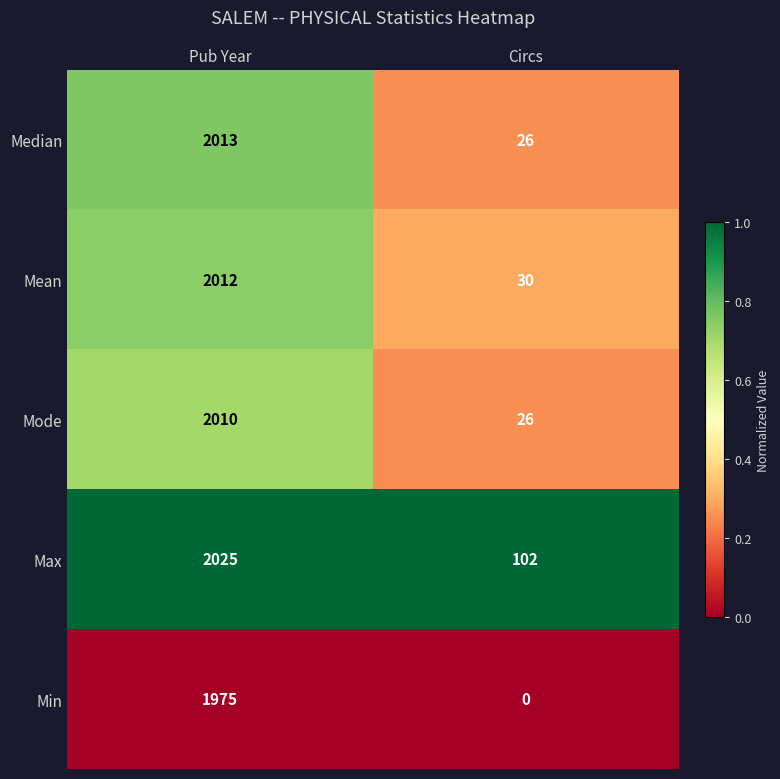

How many data points does each series have?

2